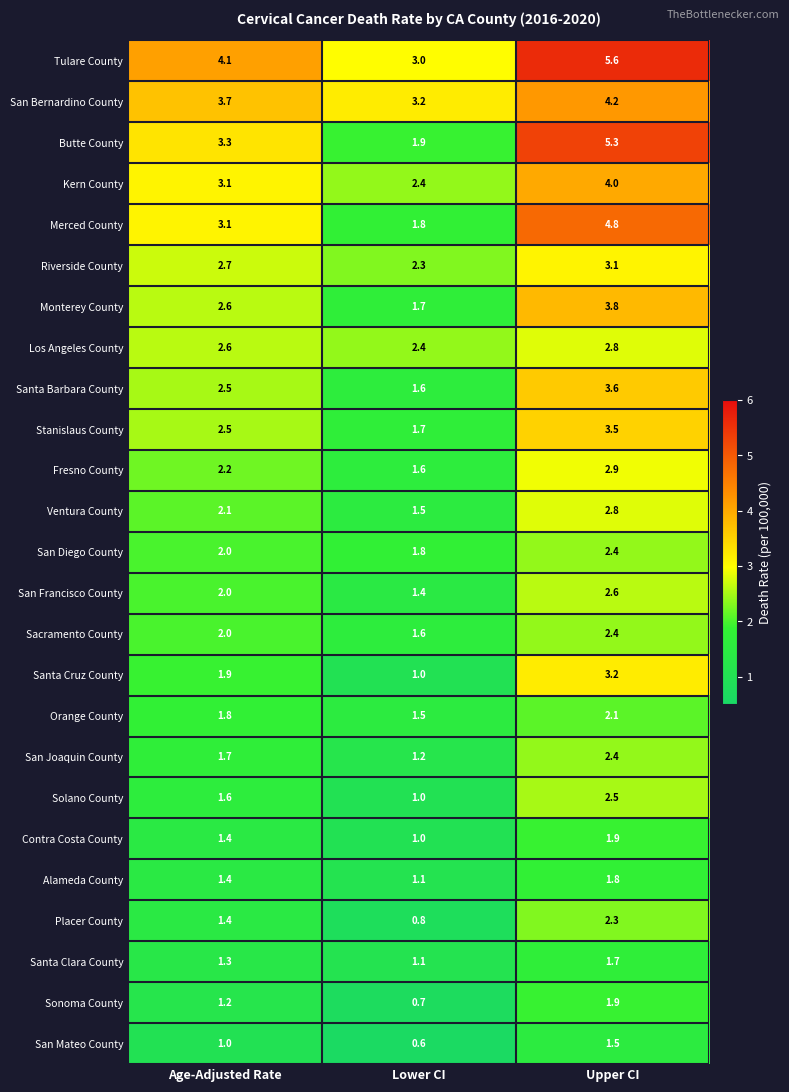

Which series has the largest total across all categories?

Tulare County